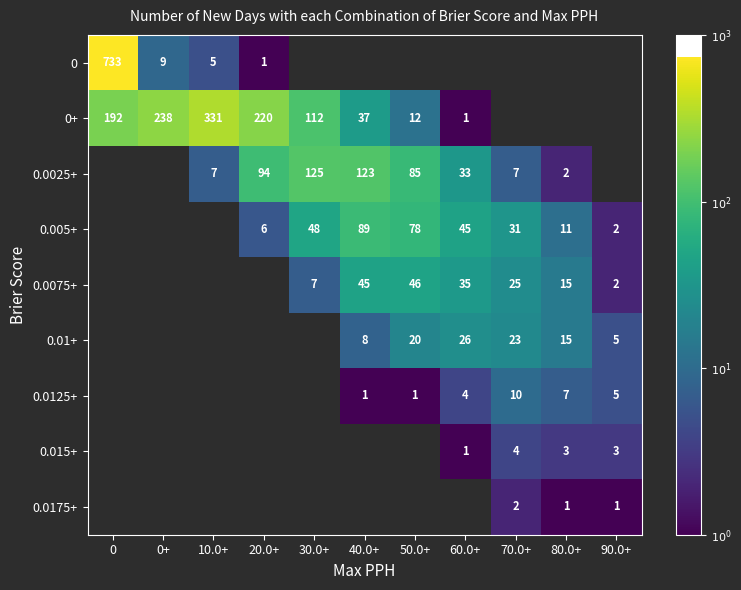

The 0+ series shows 2.3 at 0. True or false?

True